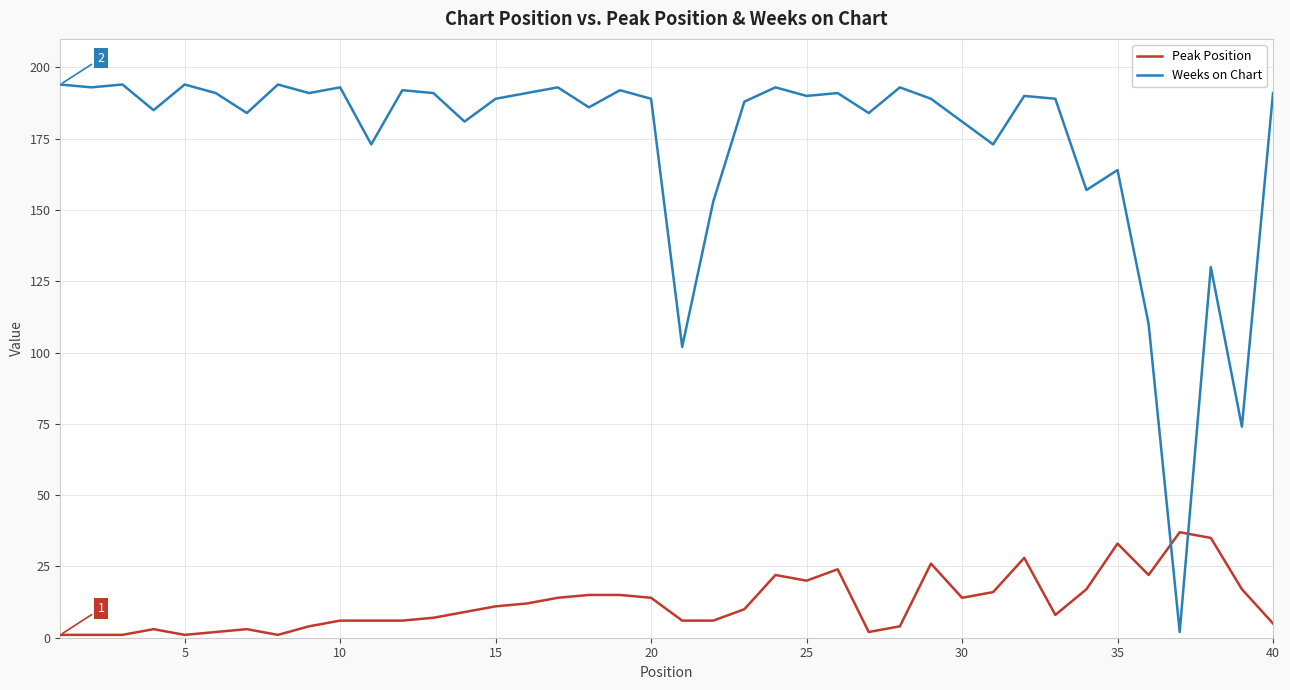

Which series ends up on top after the final intersection of Weeks on Chart and Peak Position?

Weeks on Chart